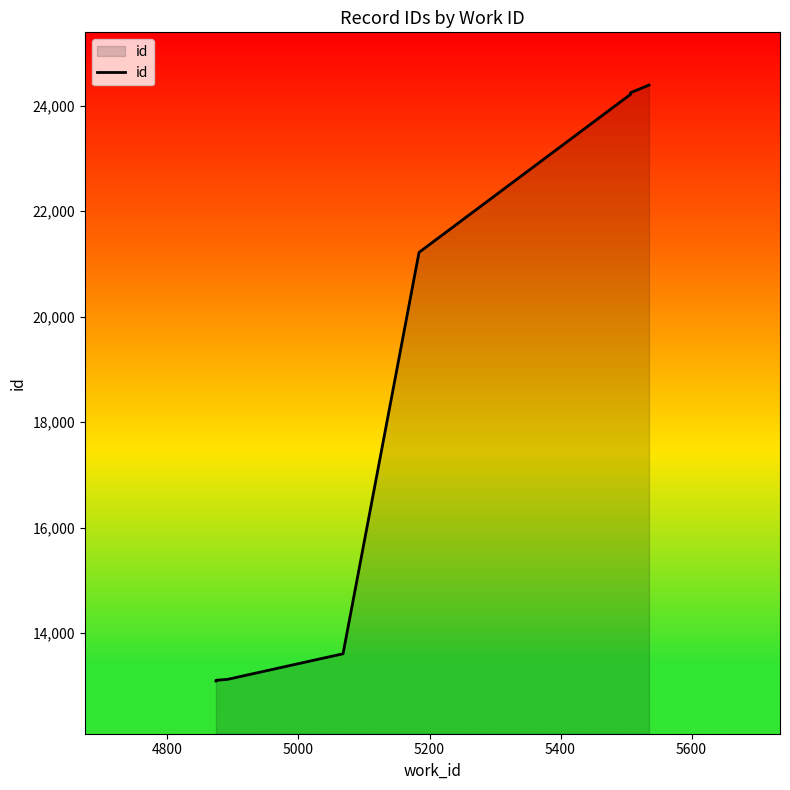

What is the greatest value displayed?

24387